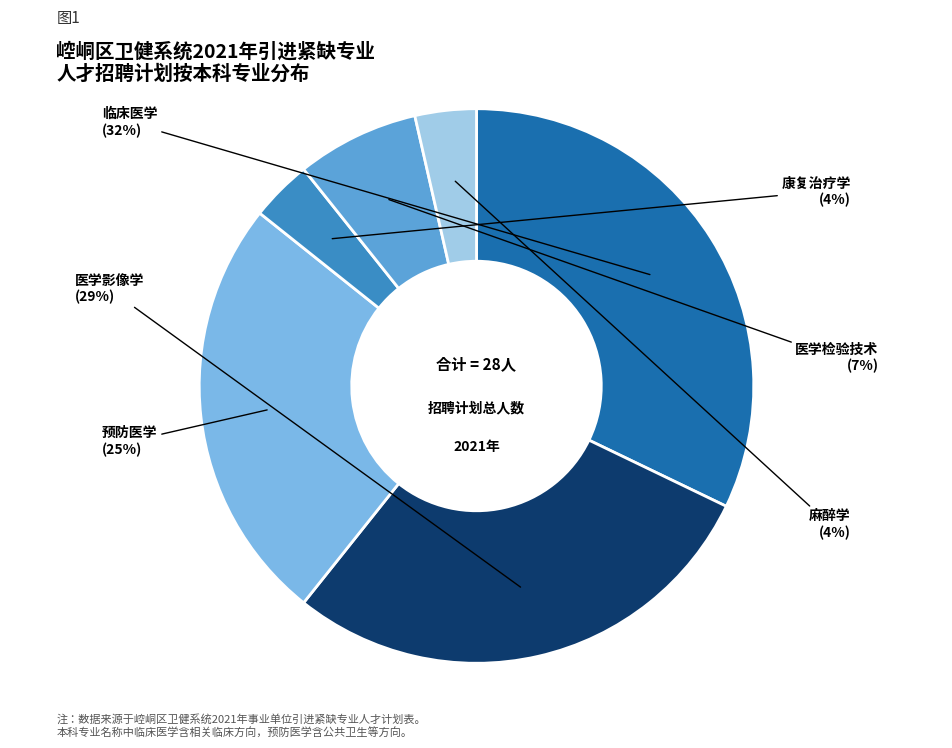

Is there a majority slice in this chart?

No